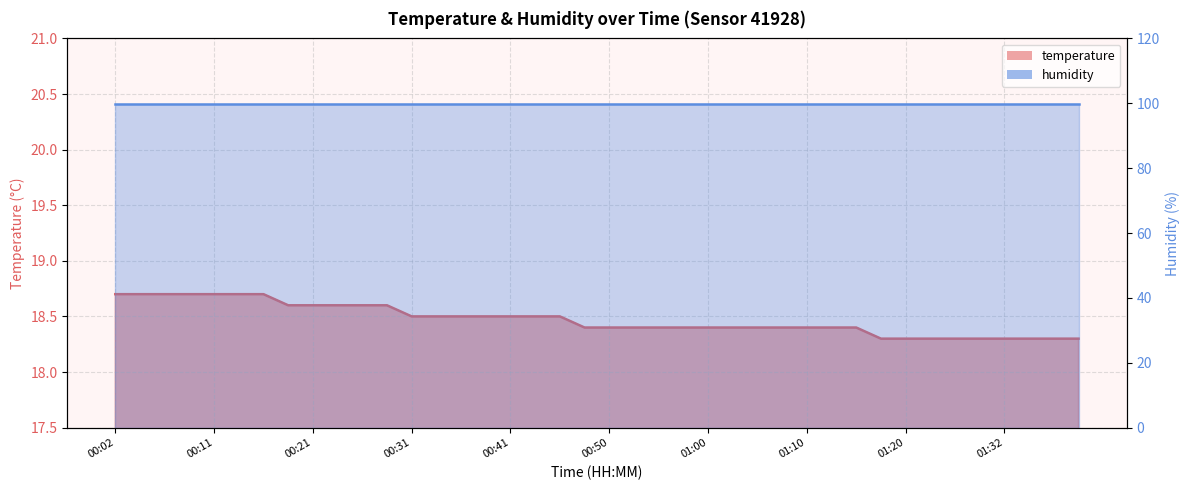

True or false: the data shows 10.2 at 00:36.

False